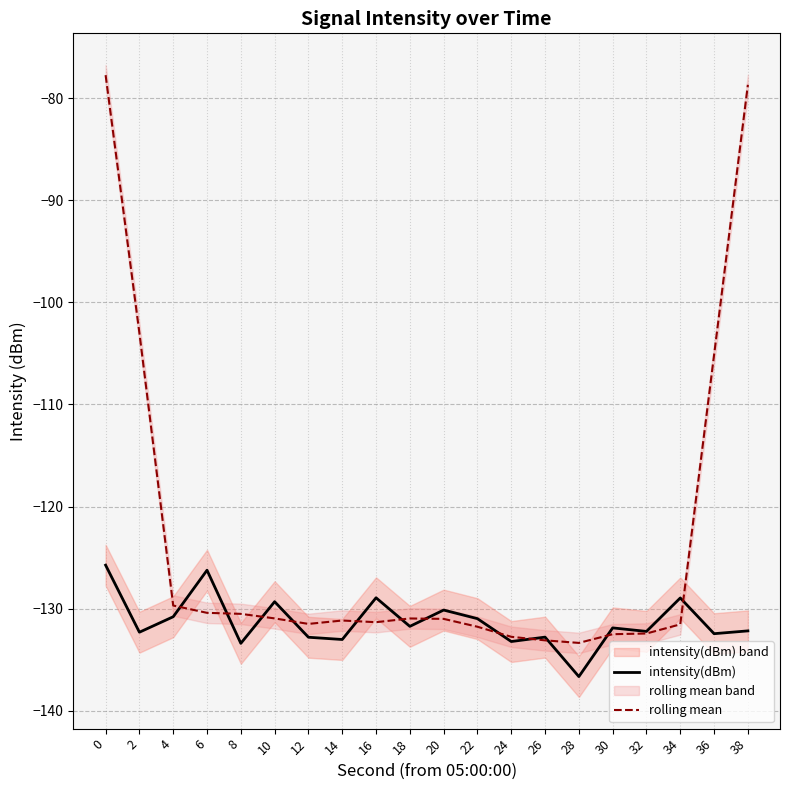

How many interior local valleys does the rolling mean series have?

3